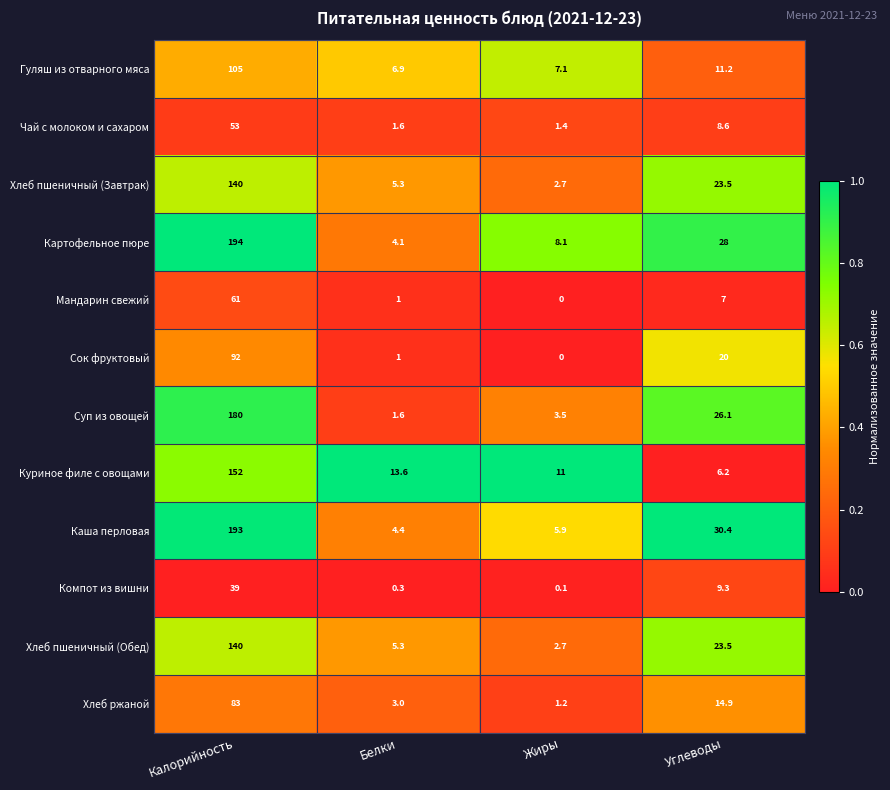

Between Белки and Жиры, which series saw the biggest shift?

Картофельное пюре